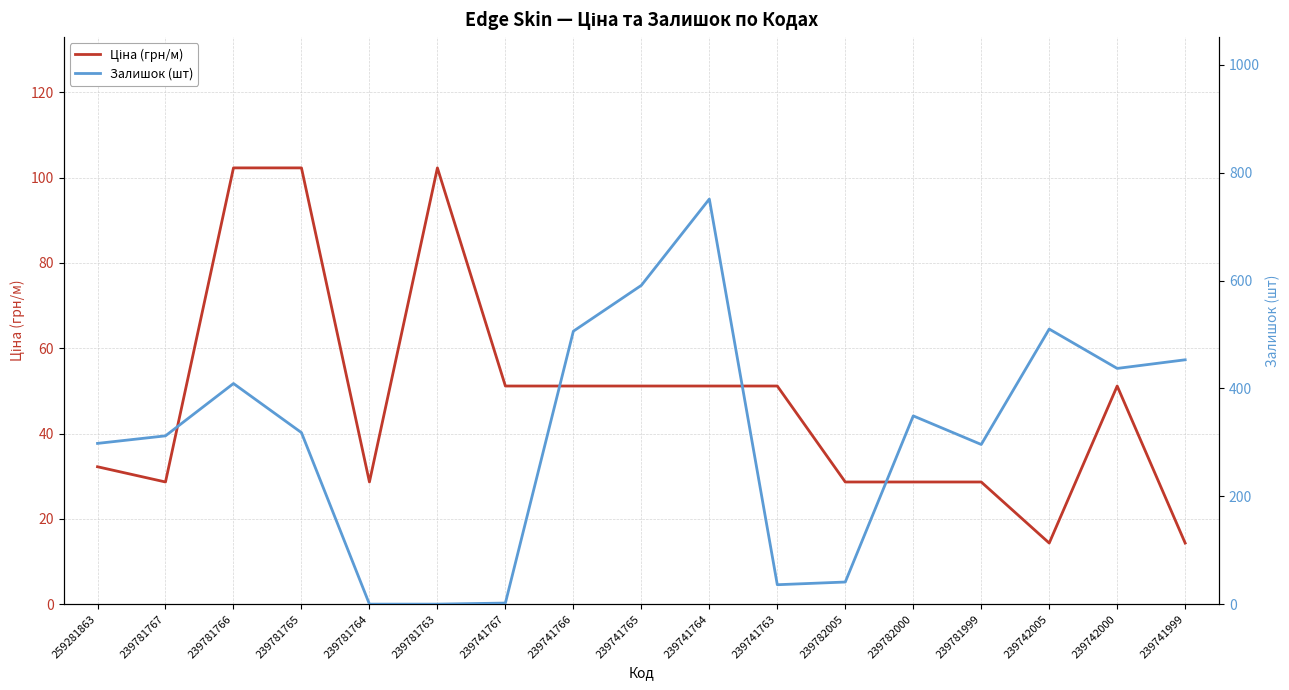

List the labels in order of Залишок (шт) value, smallest first.

239781764, 239781763, 239741767, 239741763, 239782005, 239781999, 259281863, 239781767, 239781765, 239782000, 239781766, 239742000, 239741999, 239741766, 239742005, 239741765, 239741764